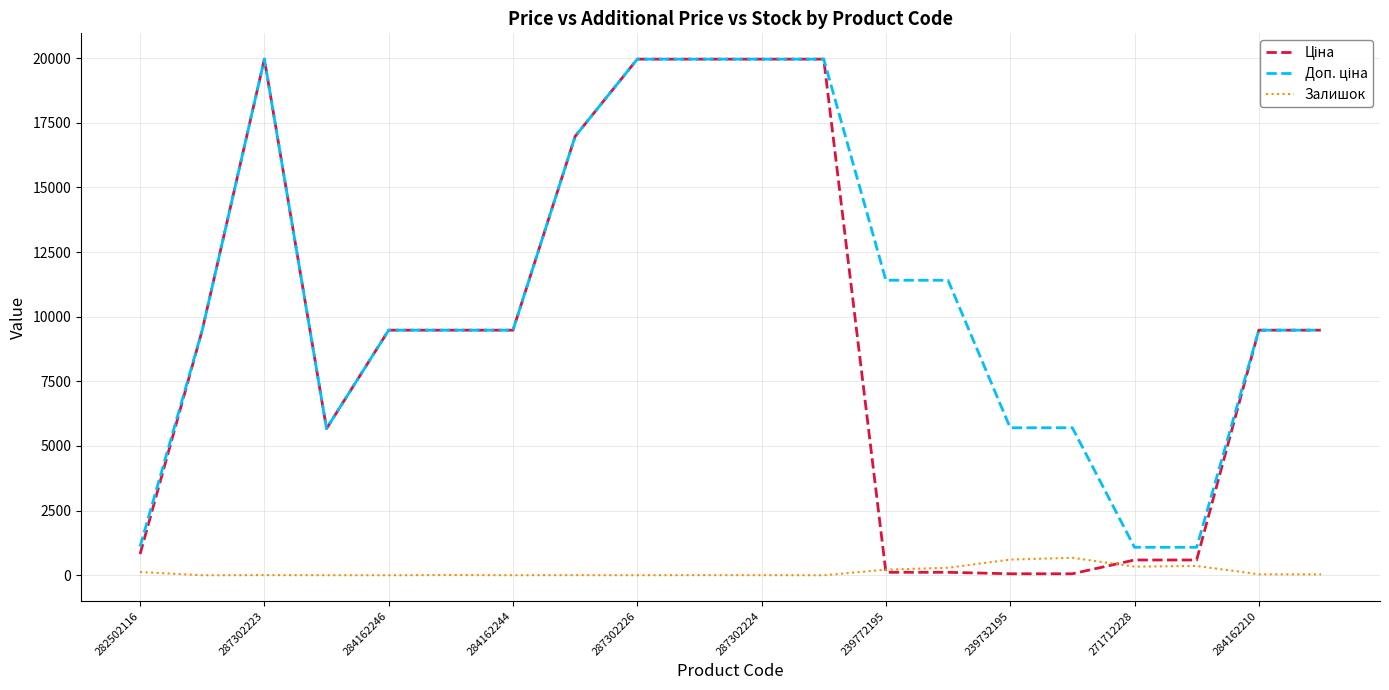

What is the greatest value displayed?

19964.2